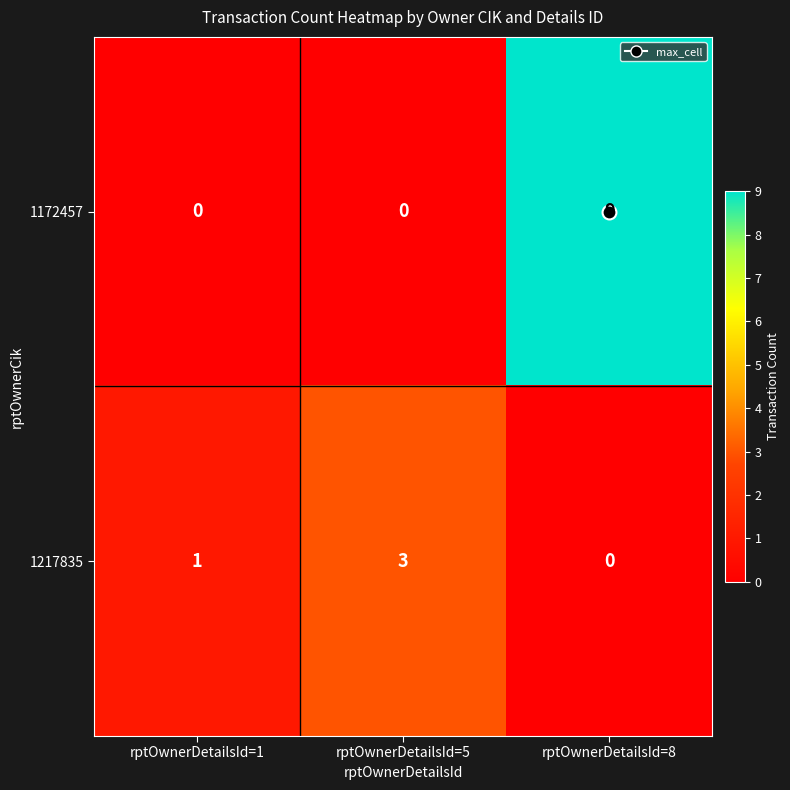

What is the total value across all series at rptOwnerDetailsId=5?

3